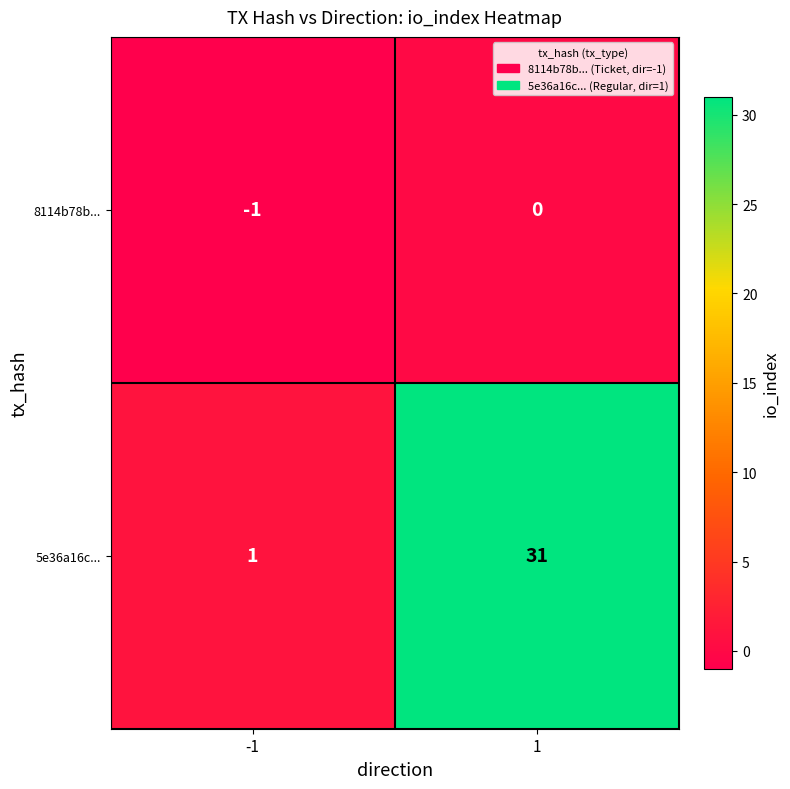

What is the difference between the 5e36a16c... values at 1 and -1?

30